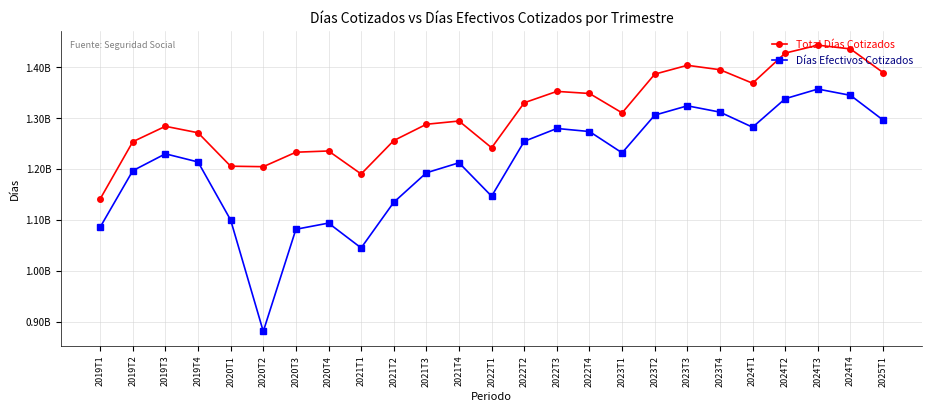

At how many categories does at least one series exceed 1360455941?

8